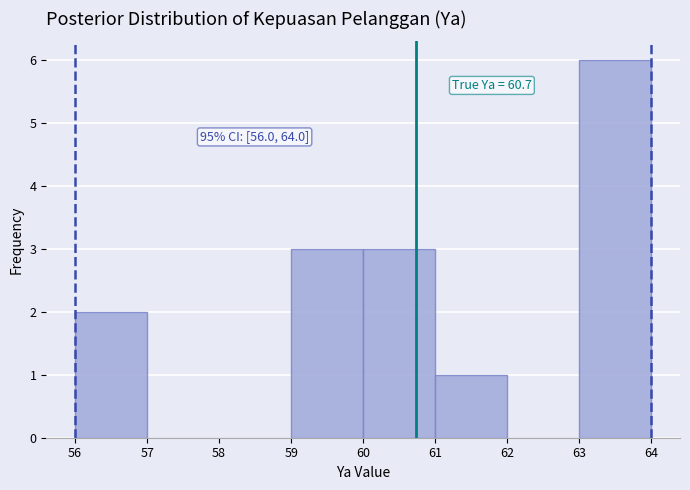

Which range on the x-axis has the tallest bar?

63 to 64